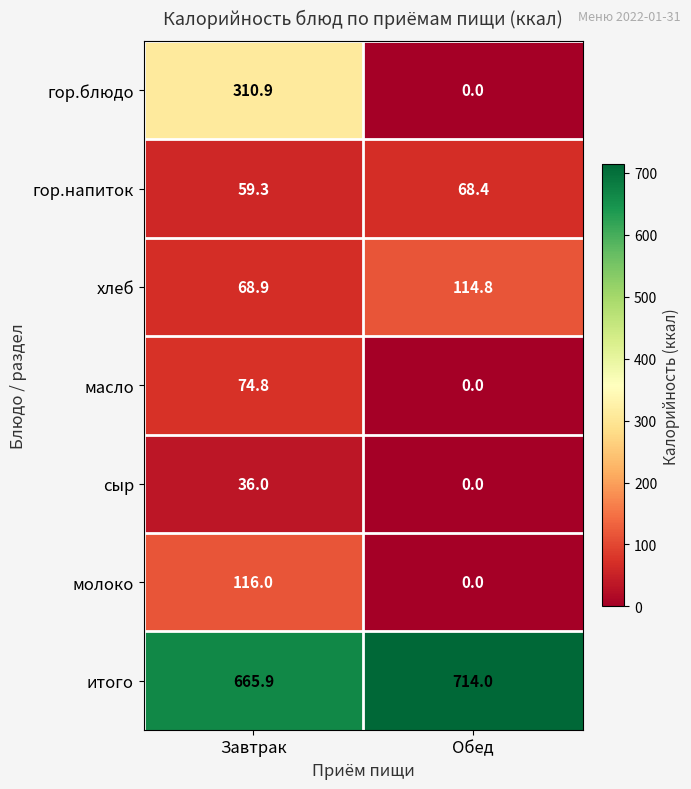

At which label does гор.напиток first exceed 68?

Обед